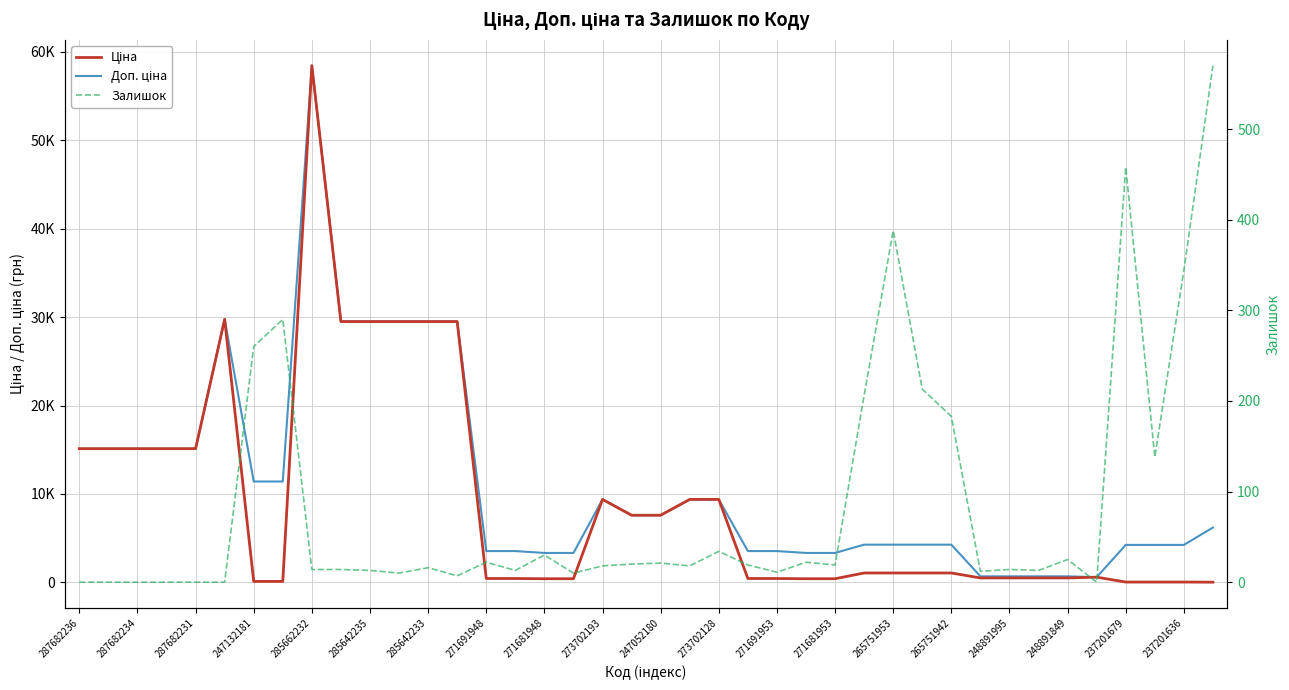

True or false: Залишок and Ціна intersect in this chart.

True